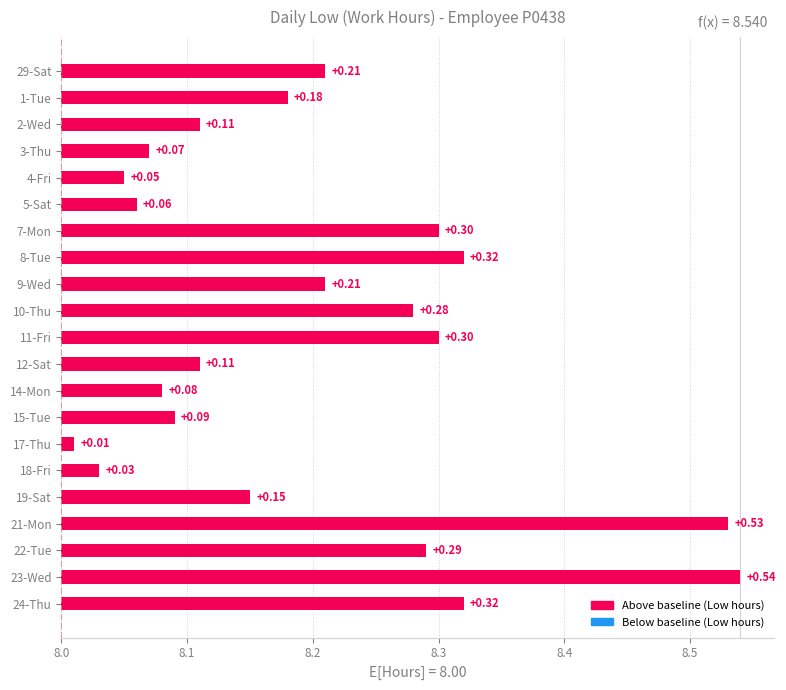

True or false: the data shows 3.5 at 12-Sat.

False